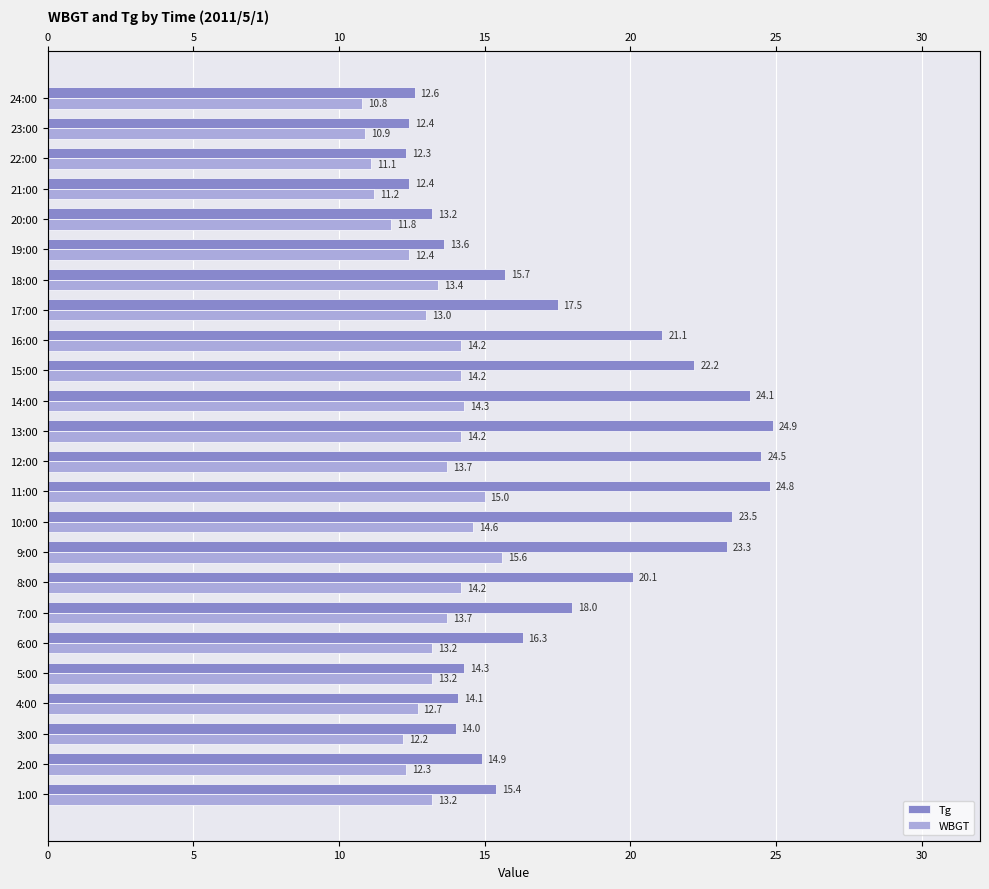

Does the chart contain stacked bars?

No